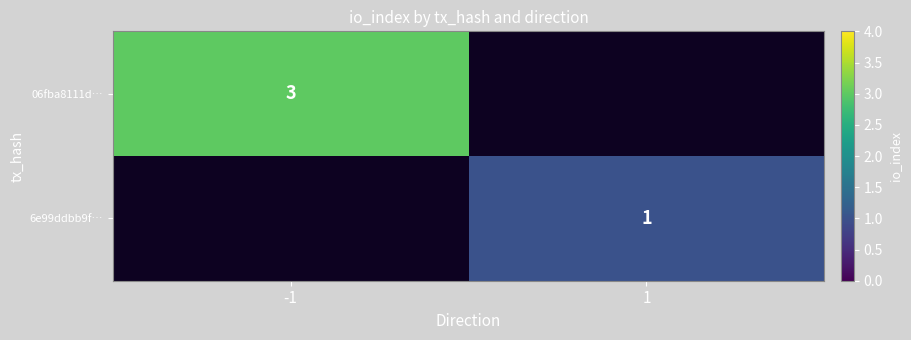

Is it true that 06fba8111d… equals 3 at -1?

True